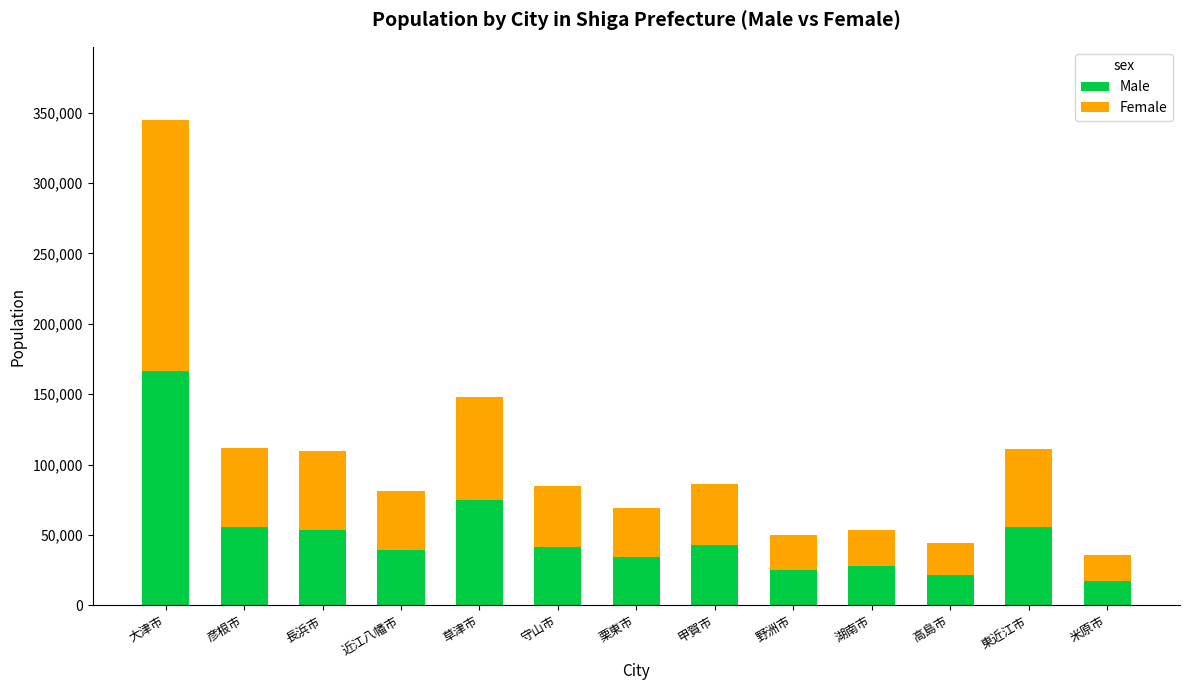

How many bars are there in total?

13